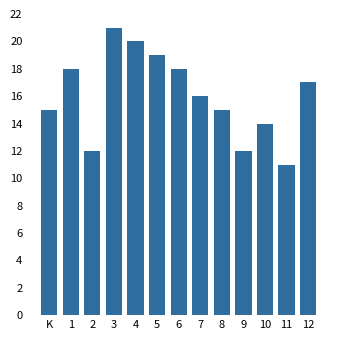

Reading left to right, transcribe all the data shown in this chart.

15	18	12	21	20	19	18	16	15	12	14	11	17